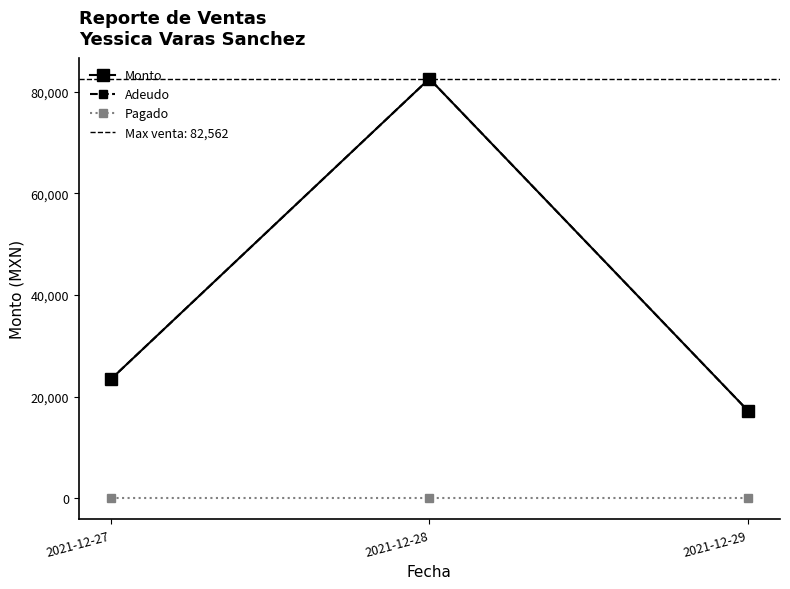

Reading left to right, transcribe all the data shown in this chart.

Monto: 2021-12-27=23400	2021-12-28=82562	2021-12-29=17216
Adeudo: 2021-12-27=23400	2021-12-28=82562	2021-12-29=17216
Pagado: 2021-12-27=0	2021-12-28=0	2021-12-29=0